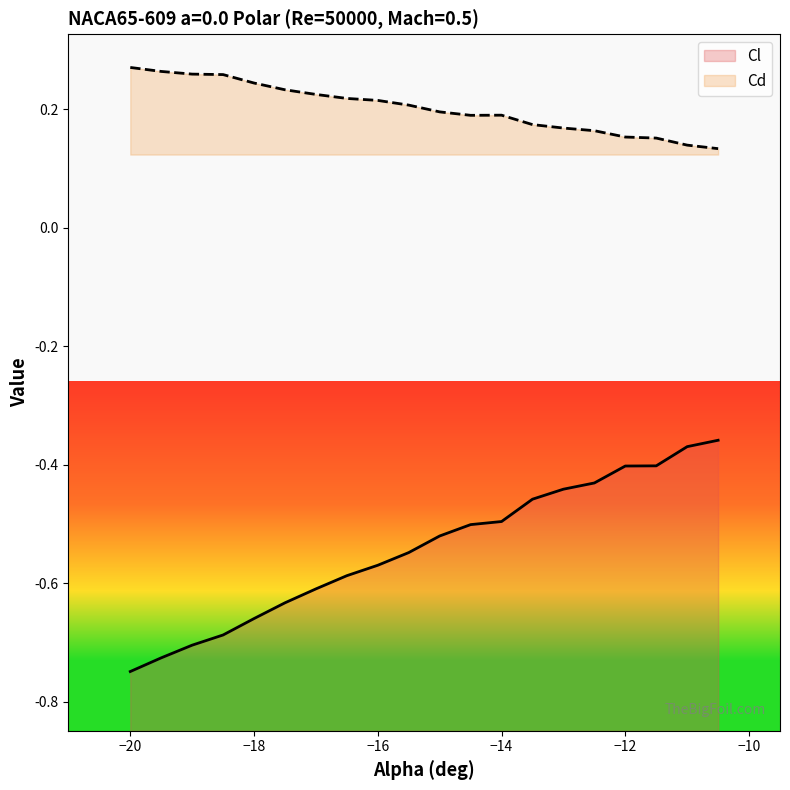

Which category has the lowest value in the Cl series?

-20